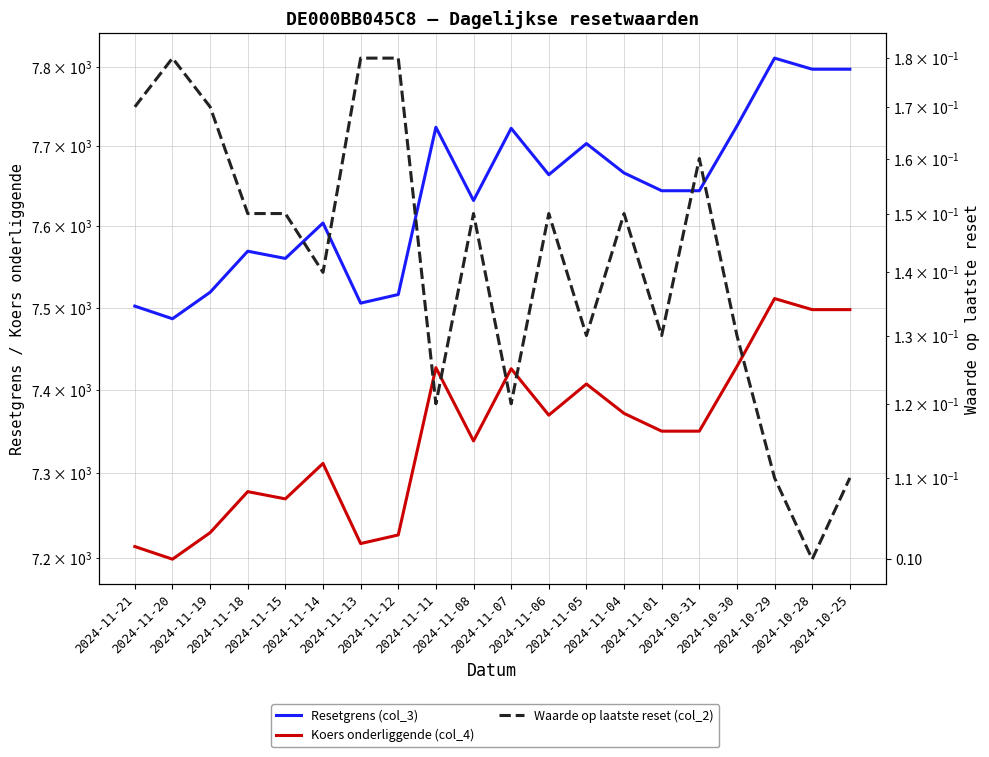

How many data points in Resetgrens (col_3) are above 7644?

11